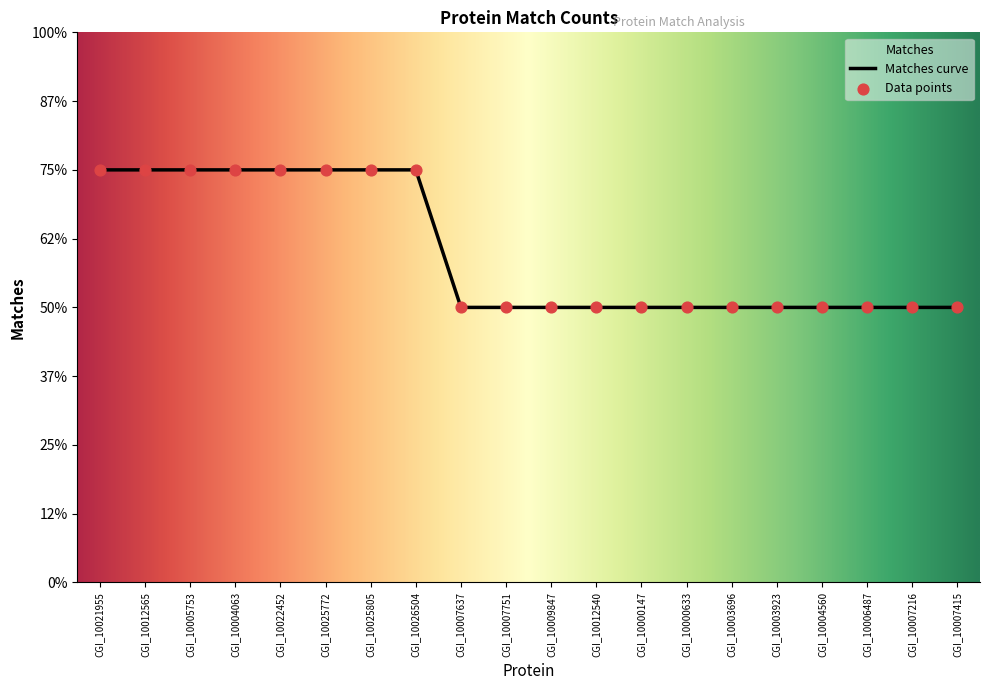

Between CGI_10007216 and CGI_10007751, which is larger?

CGI_10007216